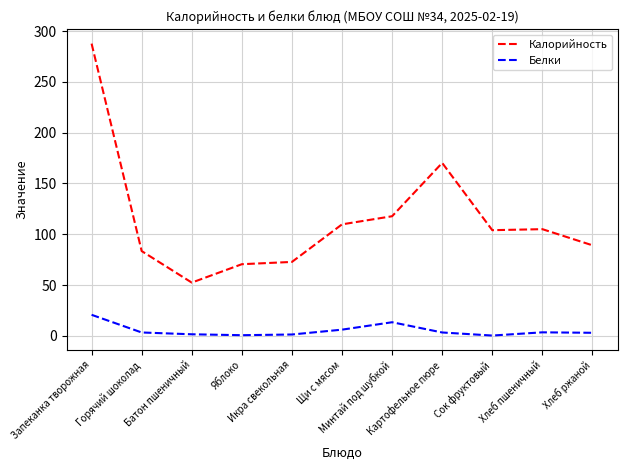

Rank the series by their average value, from highest to lowest.

Калорийность, Белки